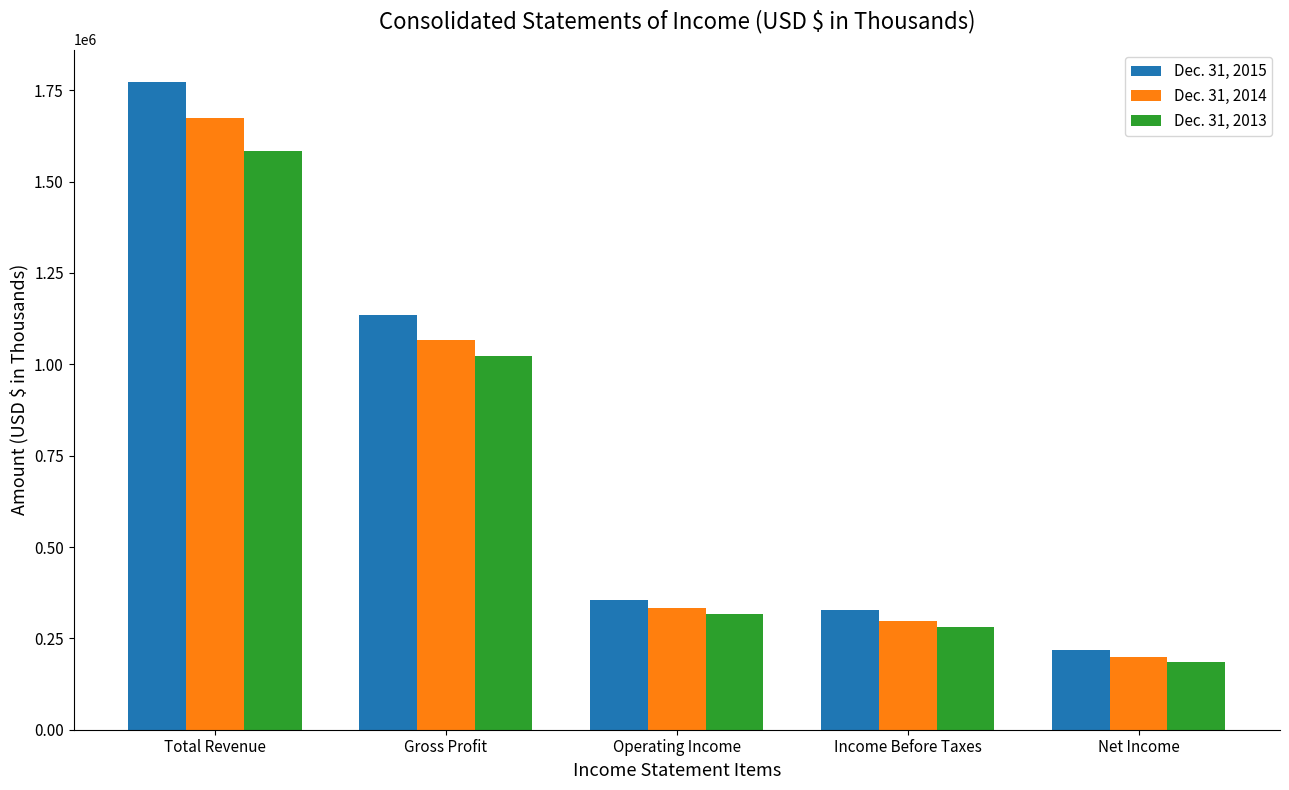

At which label does Dec. 31, 2015 first exceed 354331?

Total Revenue